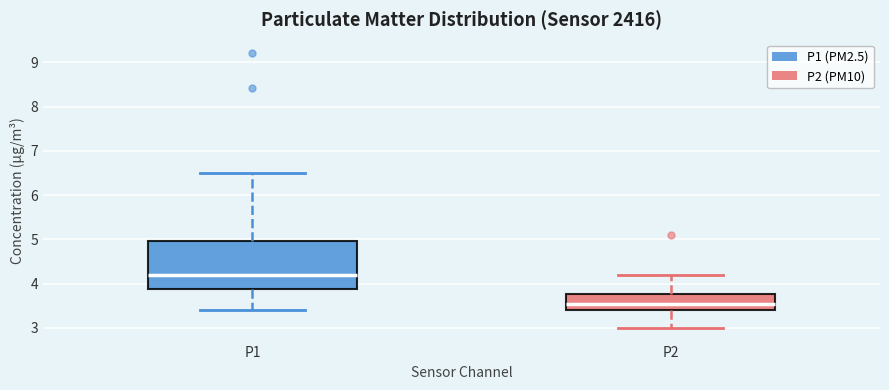

Reading left to right, transcribe this box plot: for each box, give where its median line is, the range the box spans, and where its two whiskers end, as read against the y-axis. The values are not printed on the chart, so give them approximately, as read against the axis.

P1: median 4.2, box 3.9 to 5.0, whiskers 3.4 to 6.5
P2: median 3.6, box 3.4 to 3.8, whiskers 3.0 to 4.2